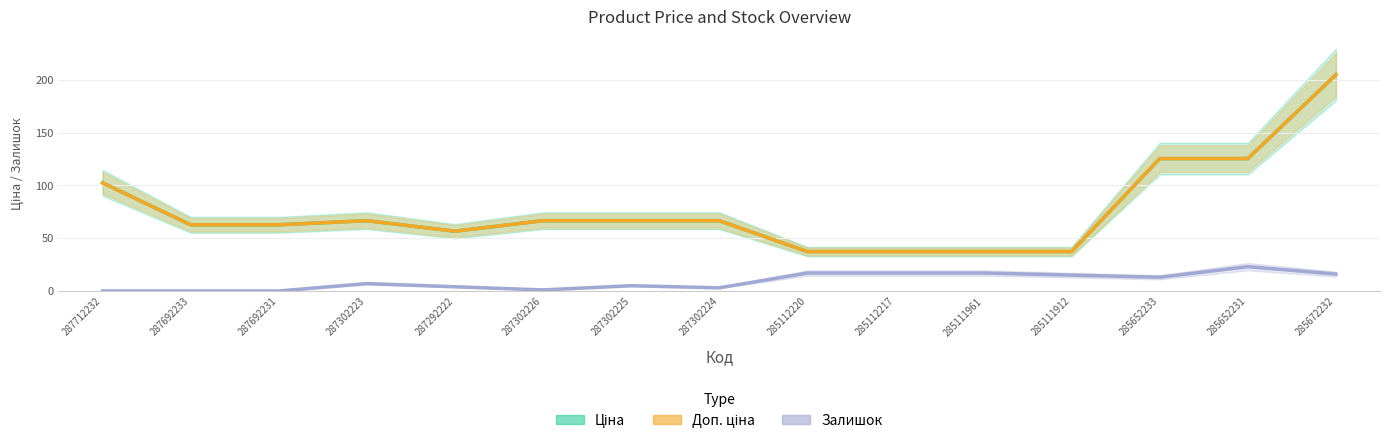

What is the difference between the Ціна values at 285112217 and 287712232?

65.1